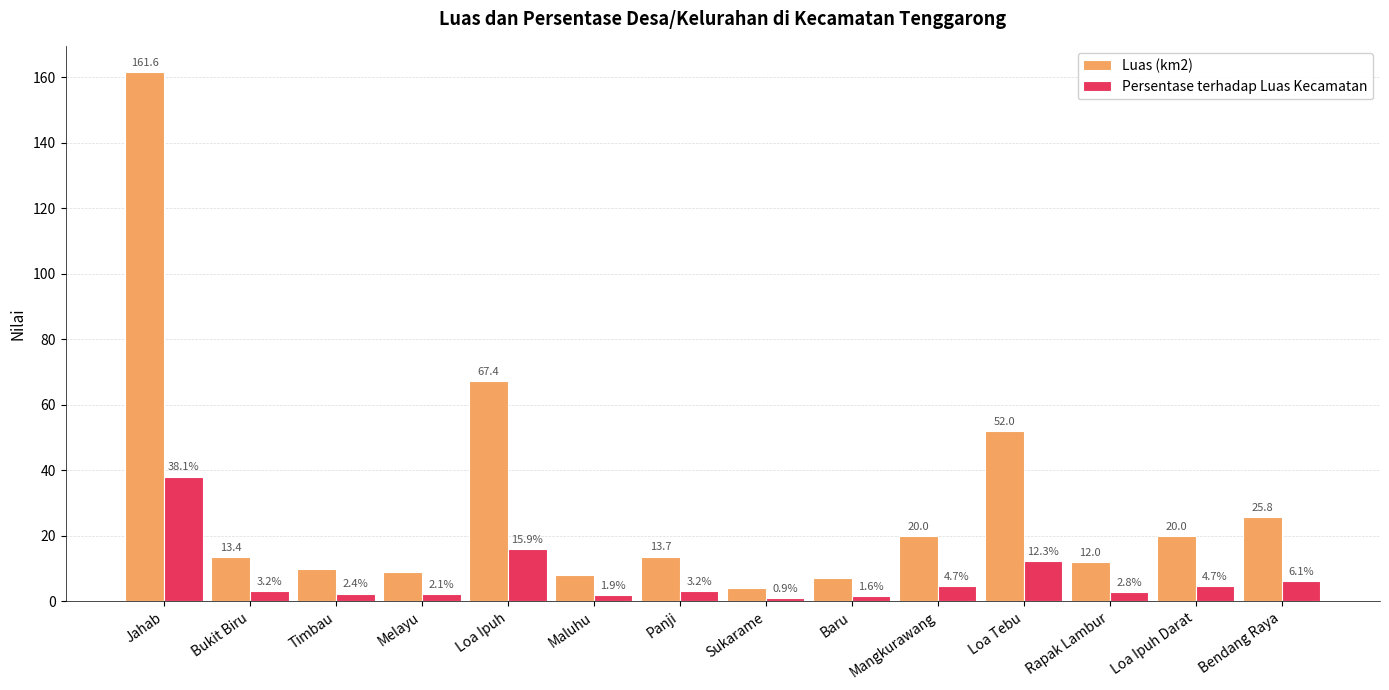

What are all the series names shown in the legend?

Luas (km2), Persentase terhadap Luas Kecamatan